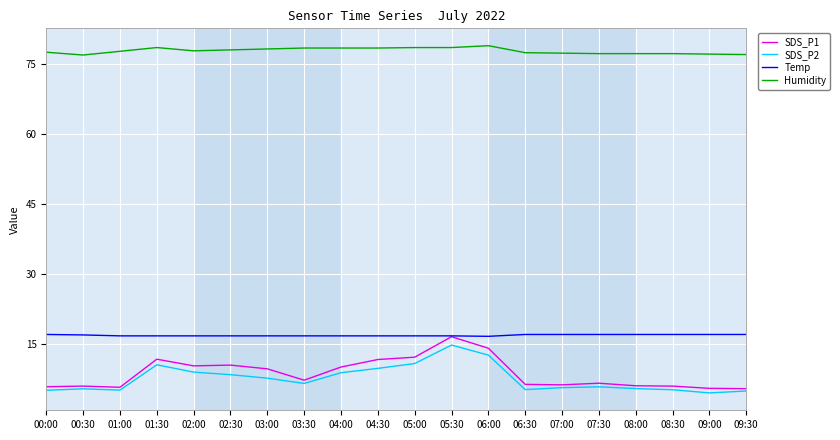

What are all the series names shown in the legend?

SDS_P1, SDS_P2, Temp, Humidity